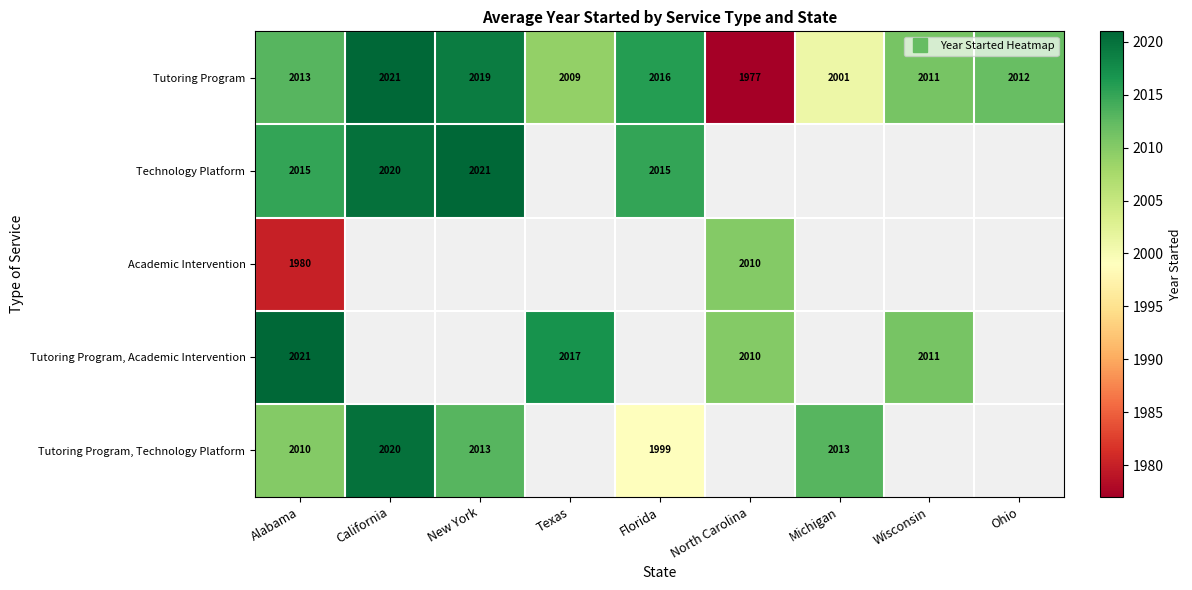

The Technology Platform series shows 2015.0 at Florida. True or false?

True